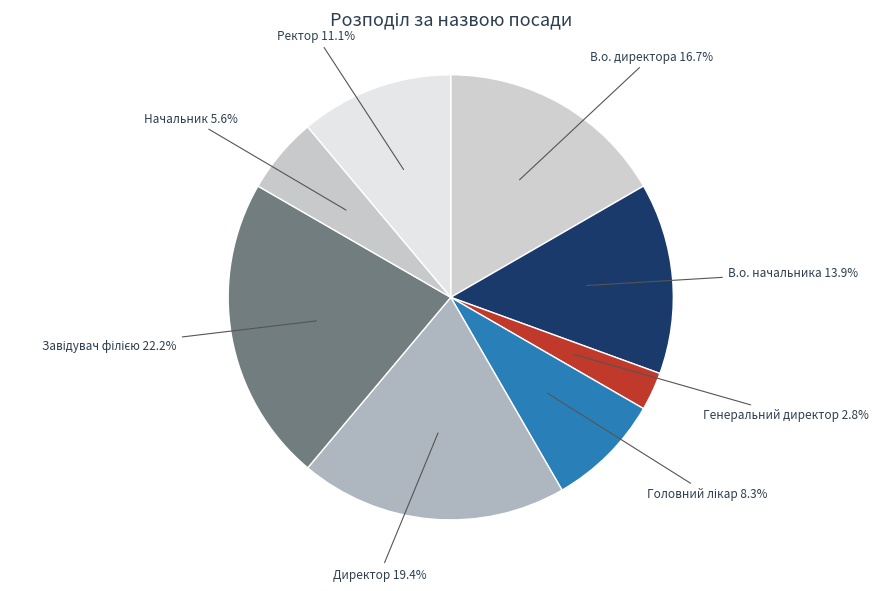

To the nearest percent, what portion does Ректор represent?

11%